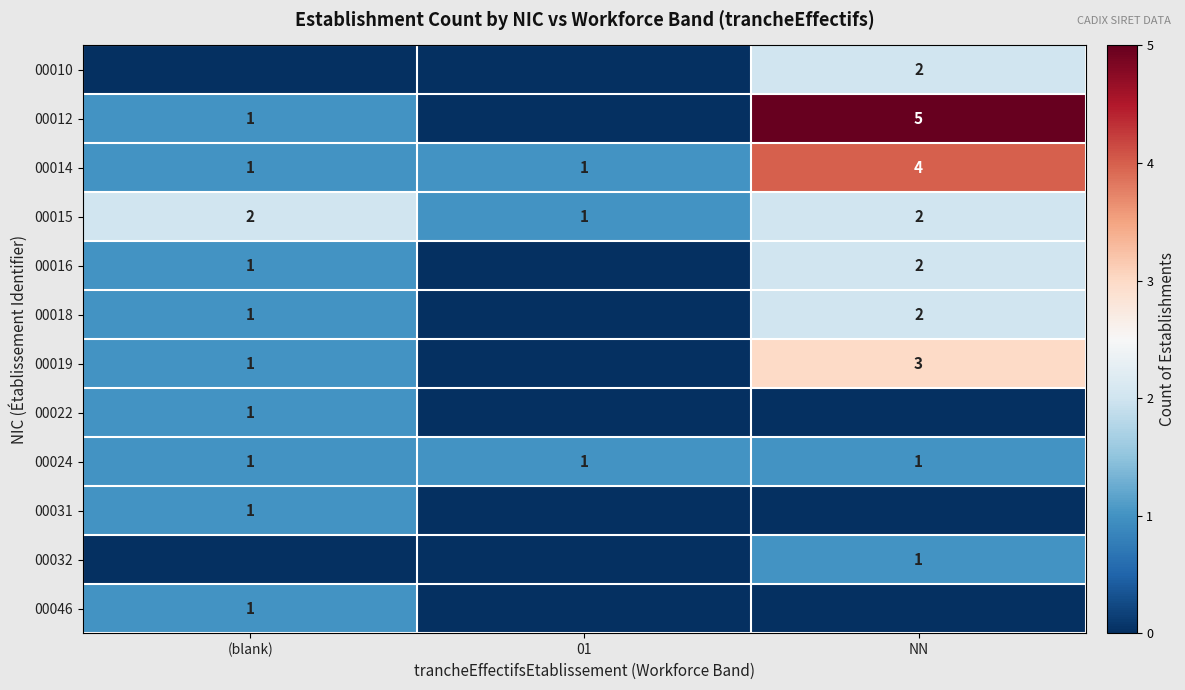

What is the maximum value for 00014?

4